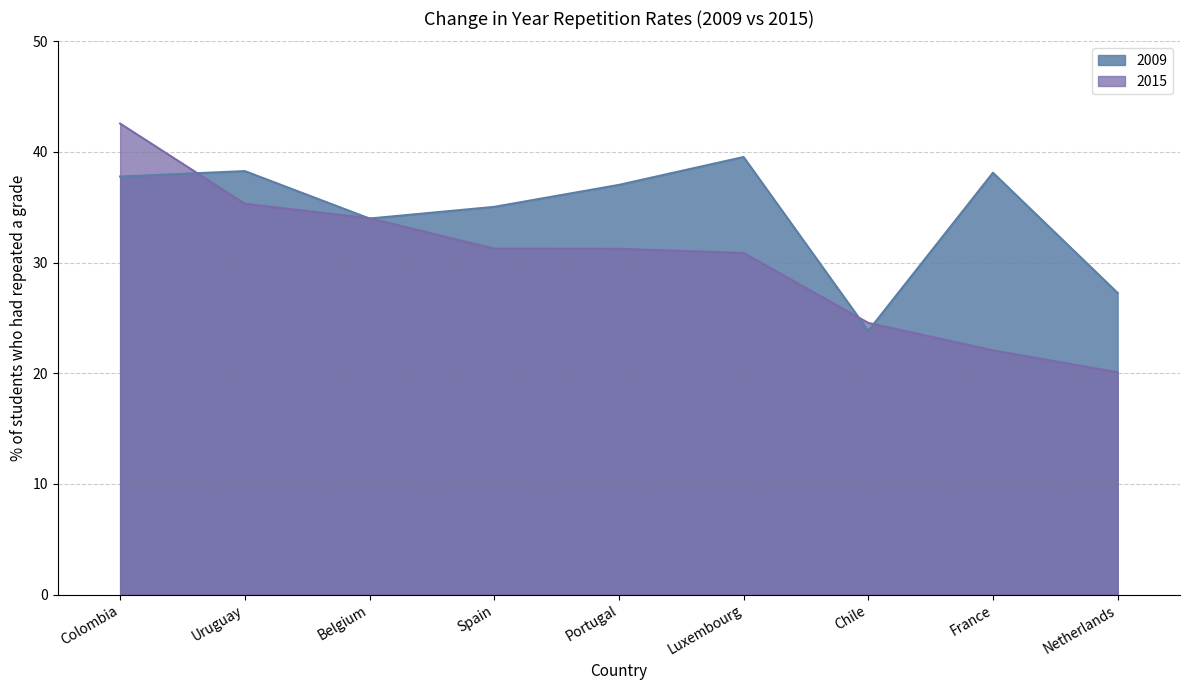

How many intersections are there between 2015 and 2009?

5